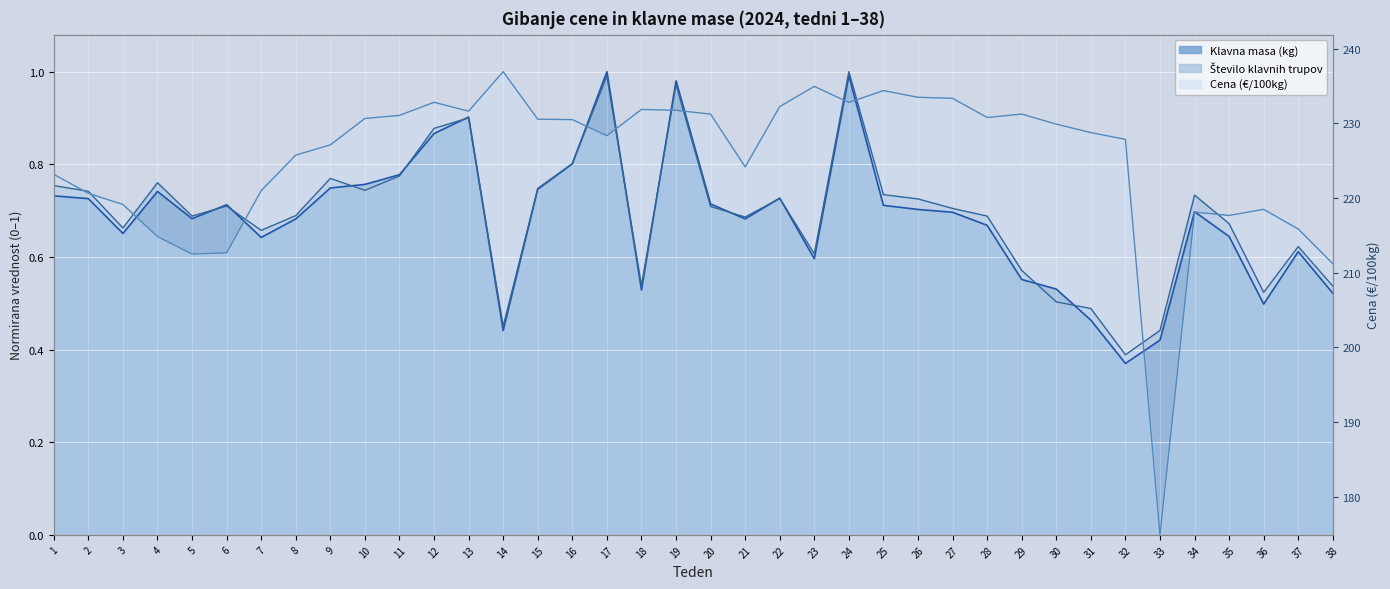

Where is the first local maximum for Klavna masa (kg)?

4